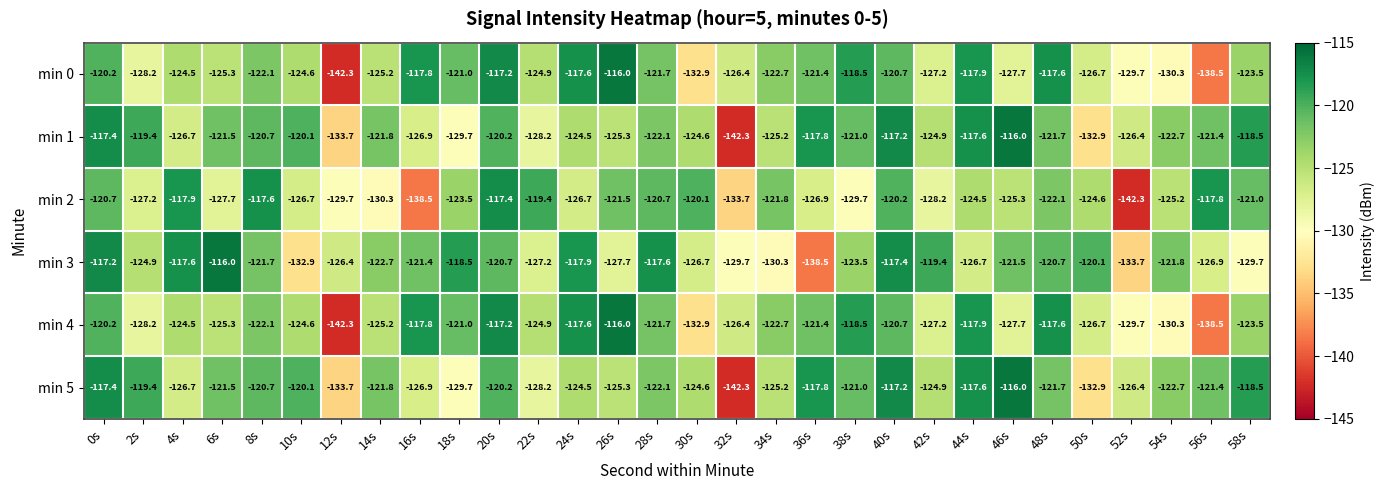

What is the difference between the highest and lowest values at 26s?

11.7